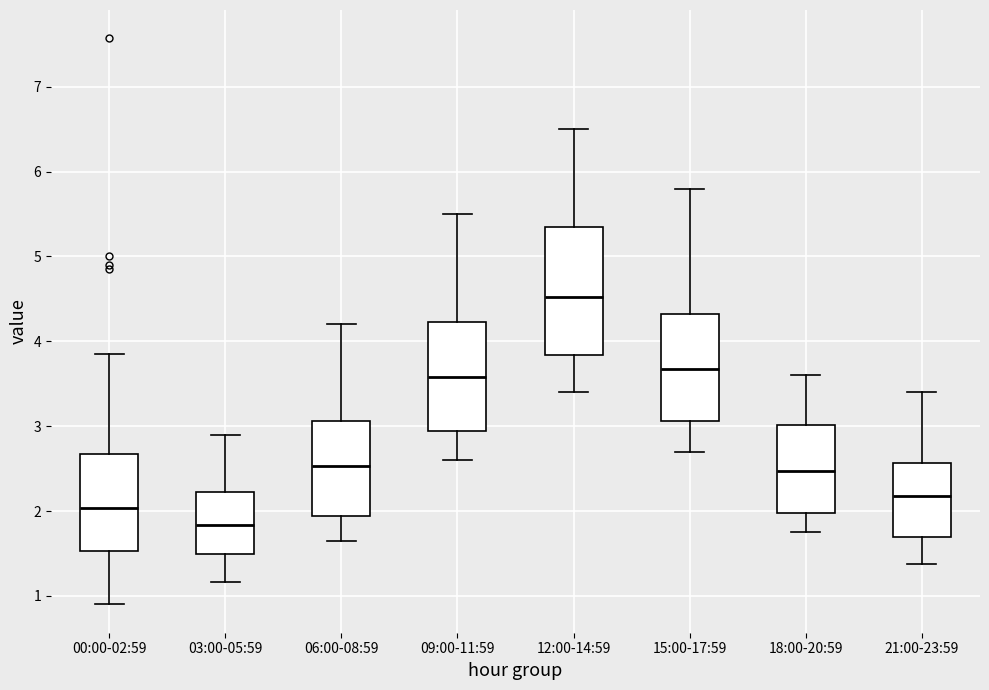

Which box is the tallest, from its lower edge to its upper edge?

12:00-14:59